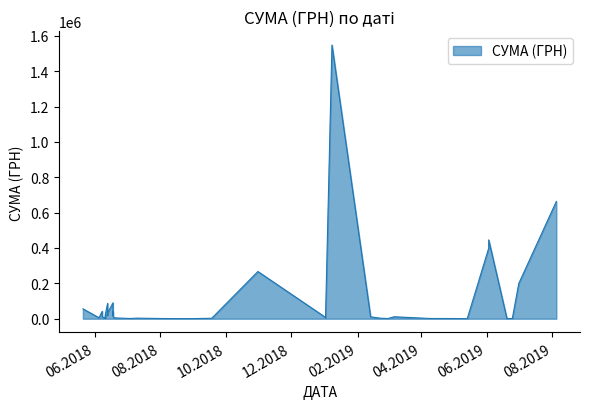

List the labels in order of value, smallest first.

6, 18, 3, 34, 7, 10, 19, 21, 8, 2, 17, 11, 20, 31, 32, 23, 38, 15, 22, 14, 37, 12, 9, 27, 25, 29, 33, 35, 30, 26, 36, 39, 28, 24, 1, 16, 4, 5, 0, 13